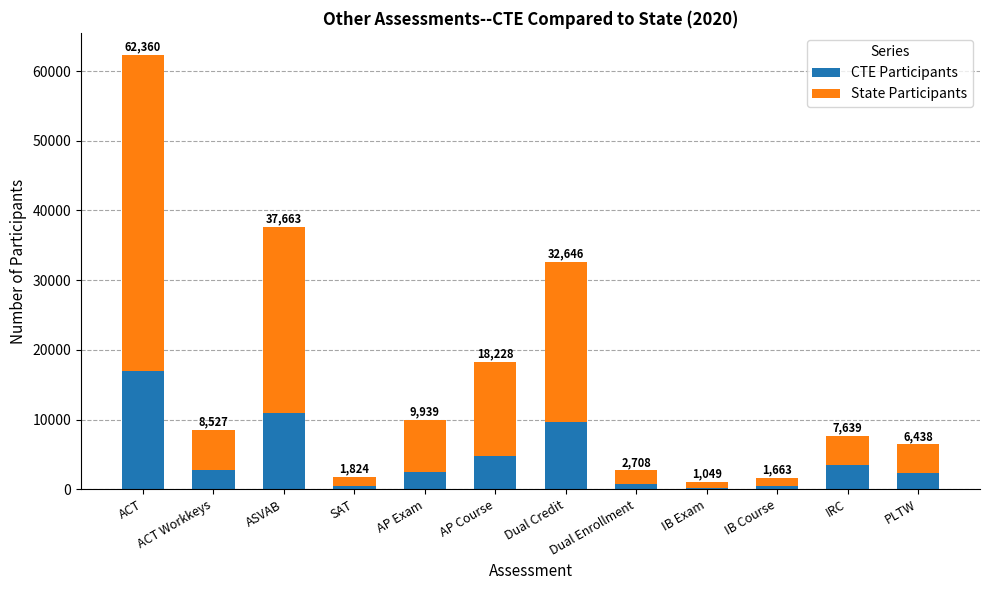

Rank the series at ACT Workkeys from lowest to highest value.

CTE Participants, State Participants